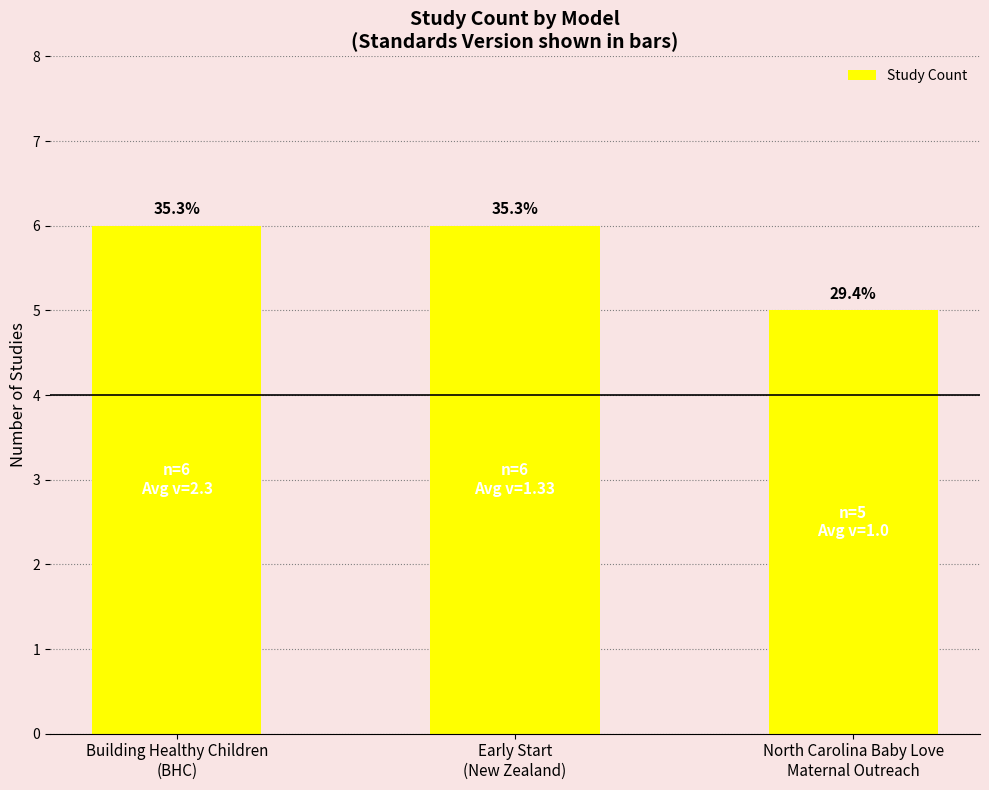

List the labels in order of value, largest first.

Building Healthy Children
(BHC), Early Start
(New Zealand), North Carolina Baby Love
Maternal Outreach